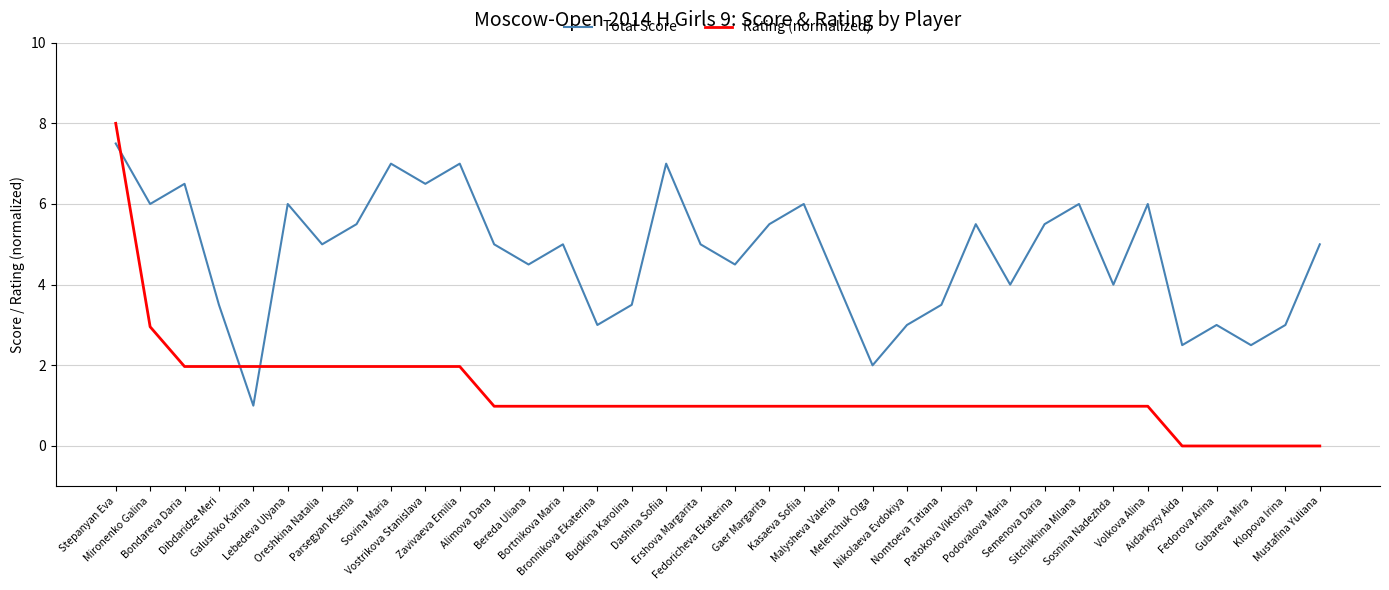

How many lines are shown in the chart?

2